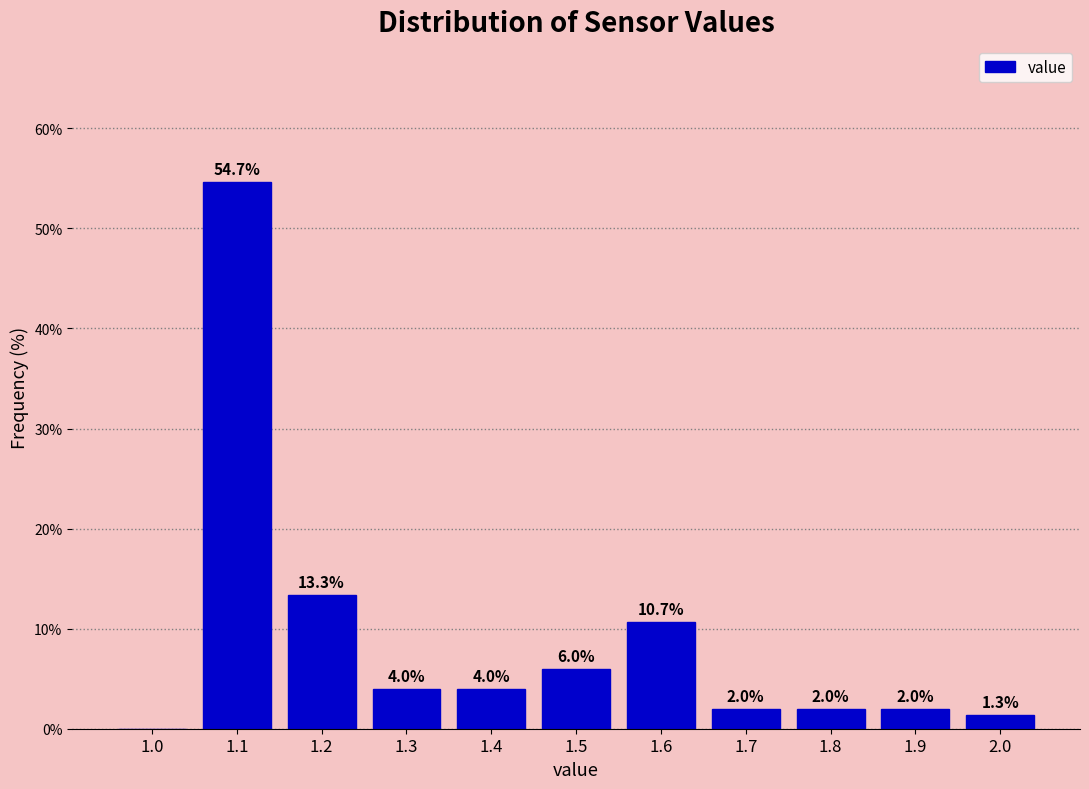

Over which range of the x-axis is the bar tallest?

1.05 to 1.15